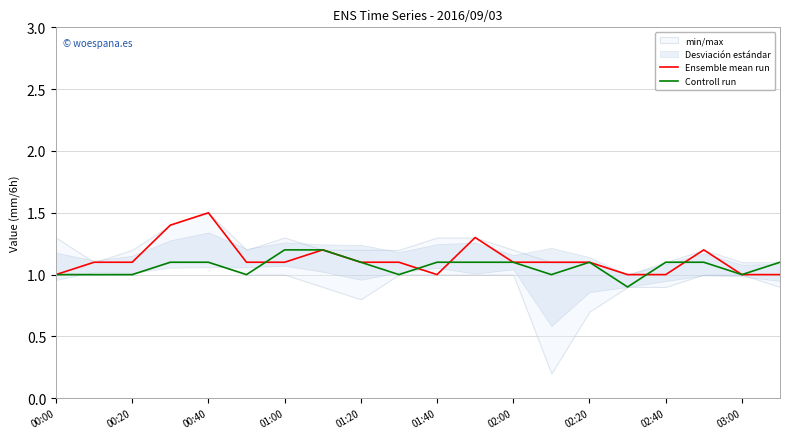

What is the lowest value of the Controll run series?

0.9